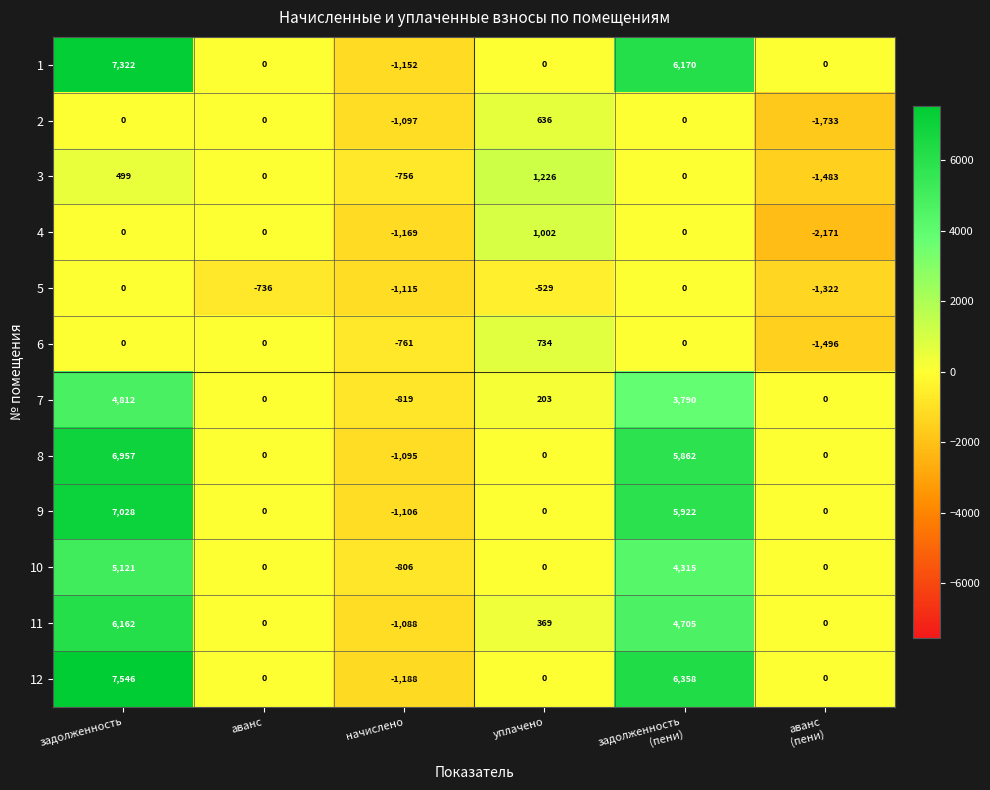

Which series changed the most between аванс and задолженность
(пени)?

12